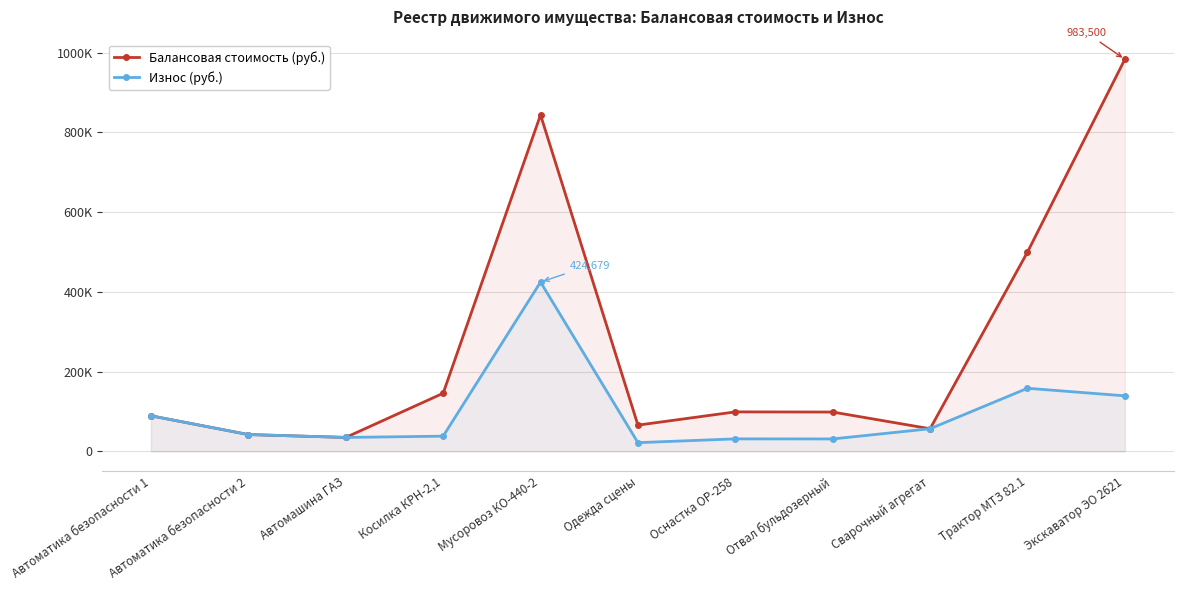

Reading left to right, what are all the values shown in this chart?

Балансовая стоимость (руб.): Автоматика безопасности 1=89261.0	Автоматика безопасности 2=42224.0	Автомашина ГАЗ=35034.0	Косилка КРН-2,1=145796.0	Мусоровоз КО-440-2=844000.0	Одежда сцены=65876.0	Оснастка ОР-258=99100.0	Отвал бульдозерный=98700.0	Сварочный агрегат=56820.0	Трактор МТЗ 82.1=499925.0	Экскаватор ЭО 2621=983500.0
Износ (руб.): Автоматика безопасности 1=89261.0	Автоматика безопасности 2=42224.0	Автомашина ГАЗ=35034.0	Косилка КРН-2,1=38184.7	Мусоровоз КО-440-2=424679.3	Одежда сцены=21958.6	Оснастка ОР-258=31381.5	Отвал бульдозерный=31255.0	Сварочный агрегат=56820.0	Трактор МТЗ 82.1=158309.5	Экскаватор ЭО 2621=139329.1